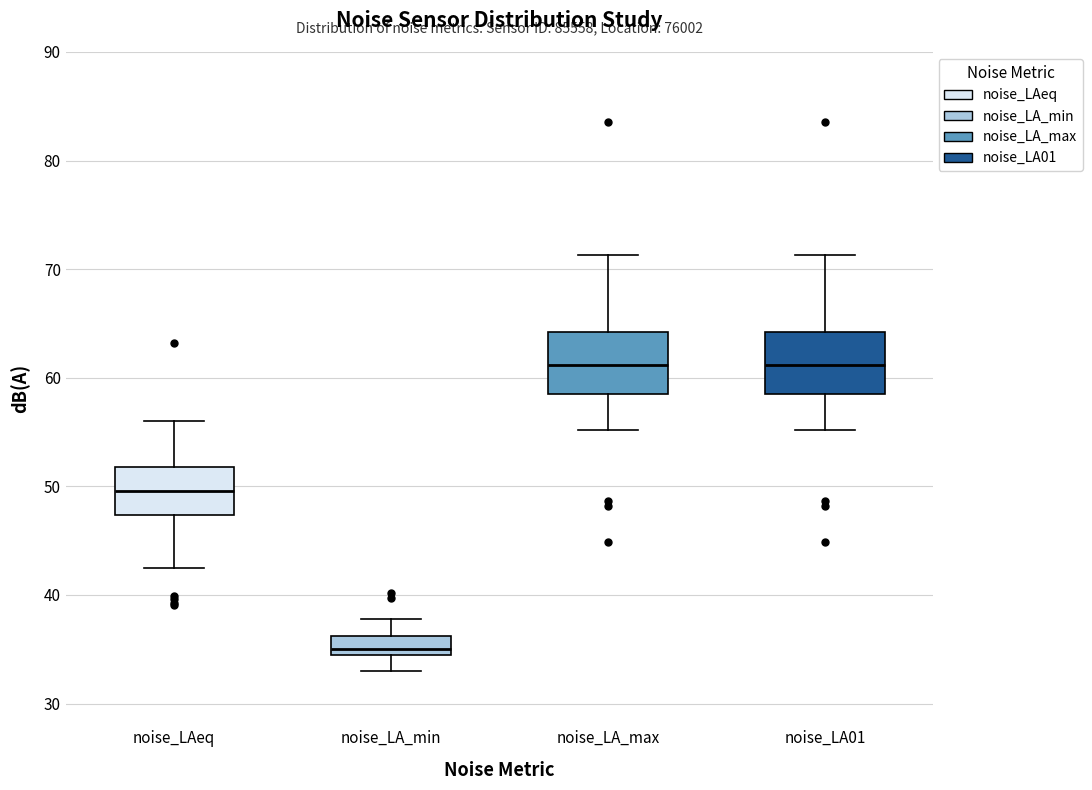

Reading left to right, transcribe this box plot: for each box, give where its median line is, the range the box spans, and where its two whiskers end, as read against the y-axis. The values are not printed on the chart, so give them approximately, as read against the axis.

noise_LAeq: median 50, box 47 to 52, whiskers 42 to 56
noise_LA_min: median 35 (just above the box's lower edge), box 35 to 36, whiskers 33 to 38
noise_LA_max: median 61, box 58 to 64, whiskers 55 to 71
noise_LA01: median 61, box 58 to 64, whiskers 55 to 71